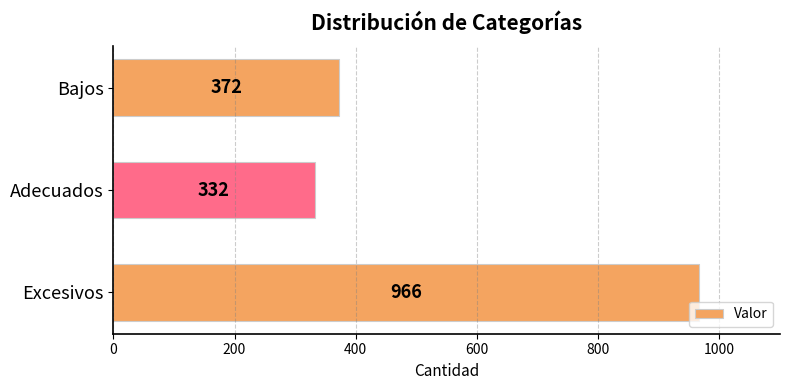

List the labels in order of value, largest first.

Excesivos, Bajos, Adecuados